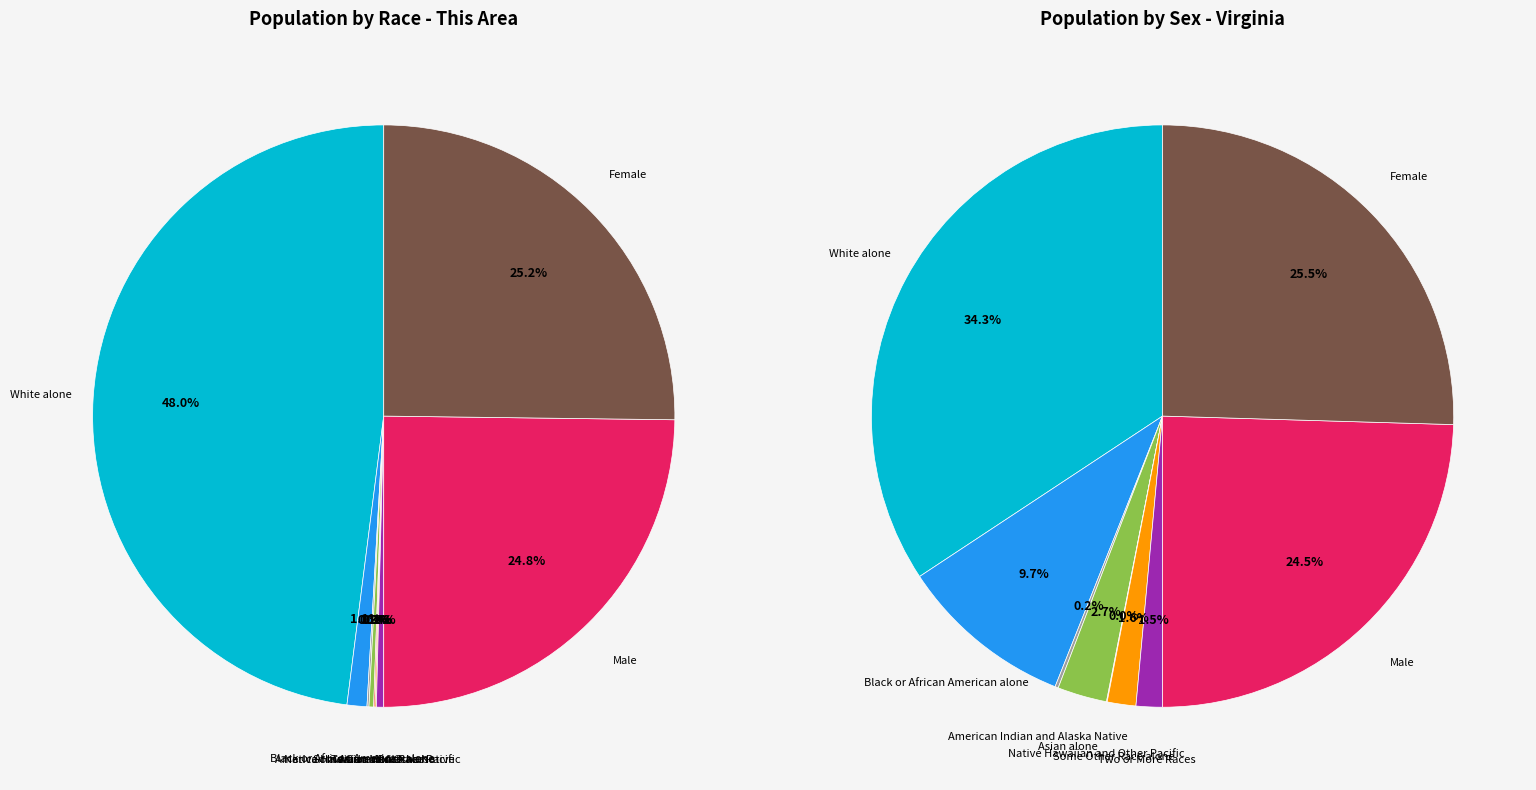

Does White alone represent more than half of the total?

No